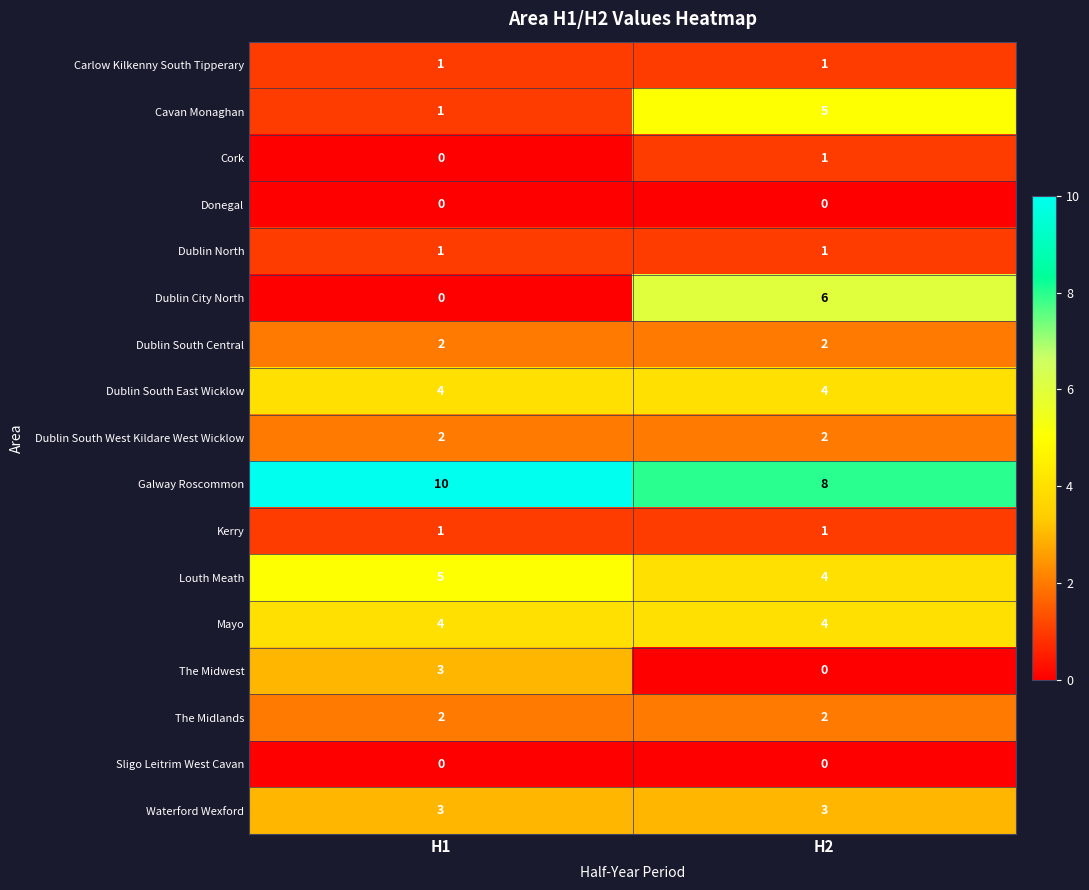

What is the sum of the Cavan Monaghan values at H1 and H2?

6